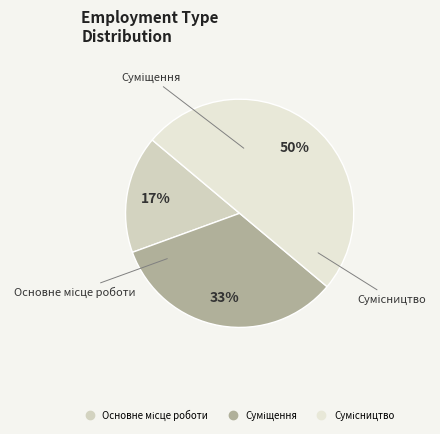

To the nearest percent, what is the difference between the largest and smallest slice percentages?

33%